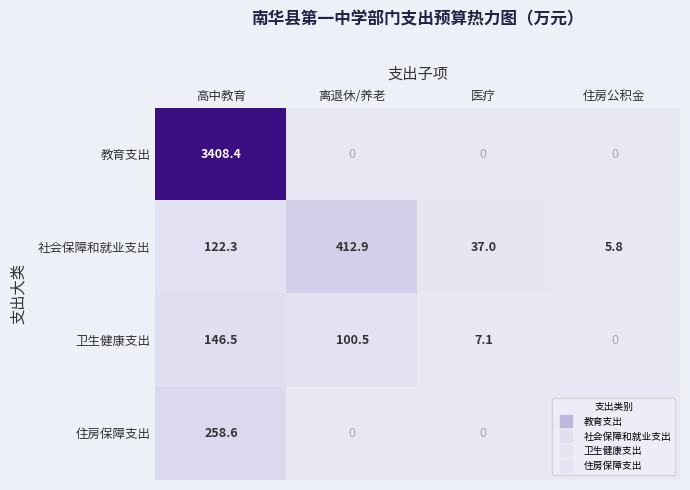

Which series changed the most between 离退休/养老 and 住房公积金?

社会保障和就业支出